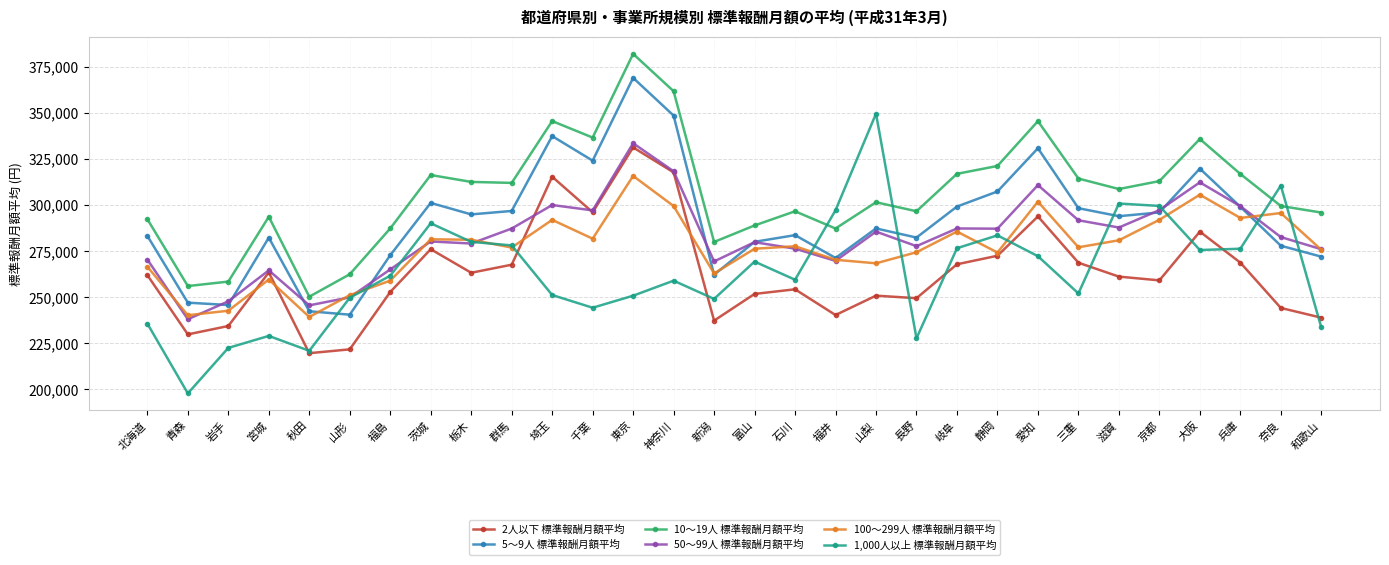

How many values in the 10～19人 標準報酬月額平均 series exceed 308706?

15